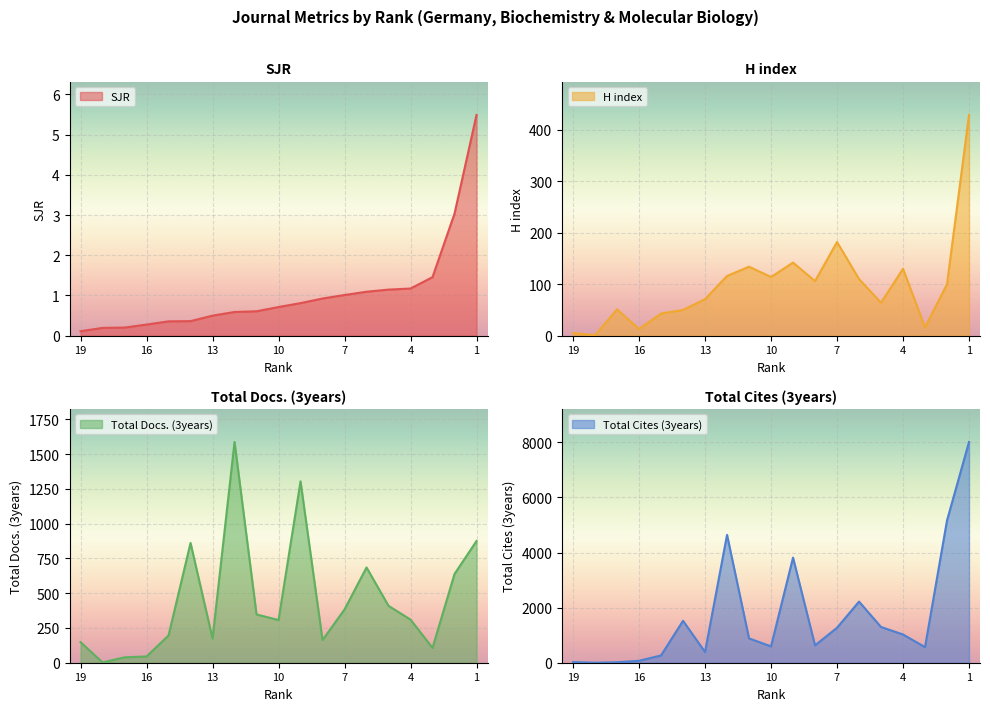

Rank the series by their maximum value, from highest to lowest.

Total Cites (3years), Total Docs. (3years), H index, SJR